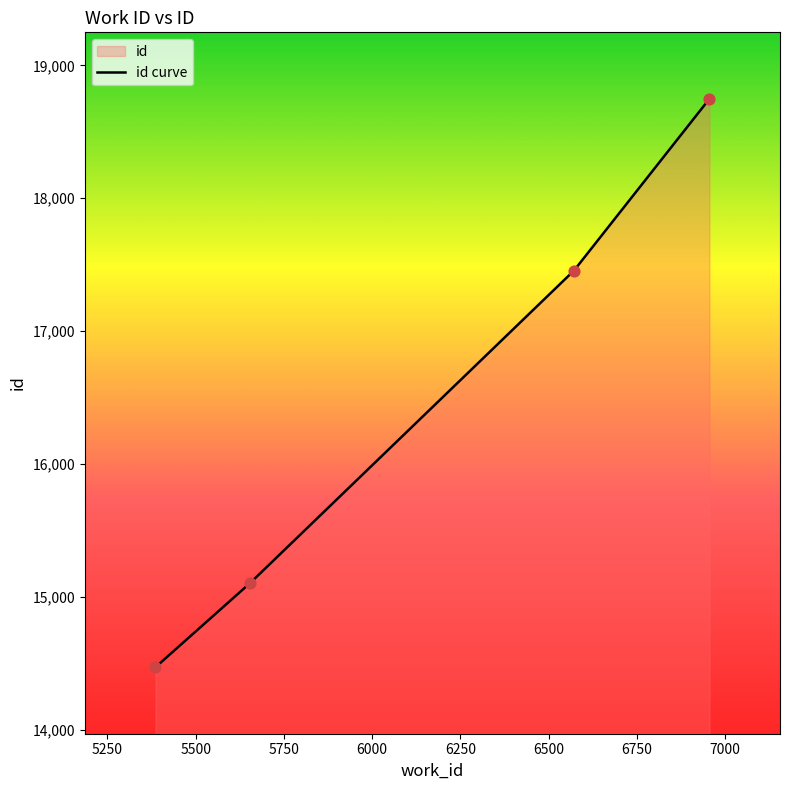

What is the change in value from 5655 to 6956?

+3640